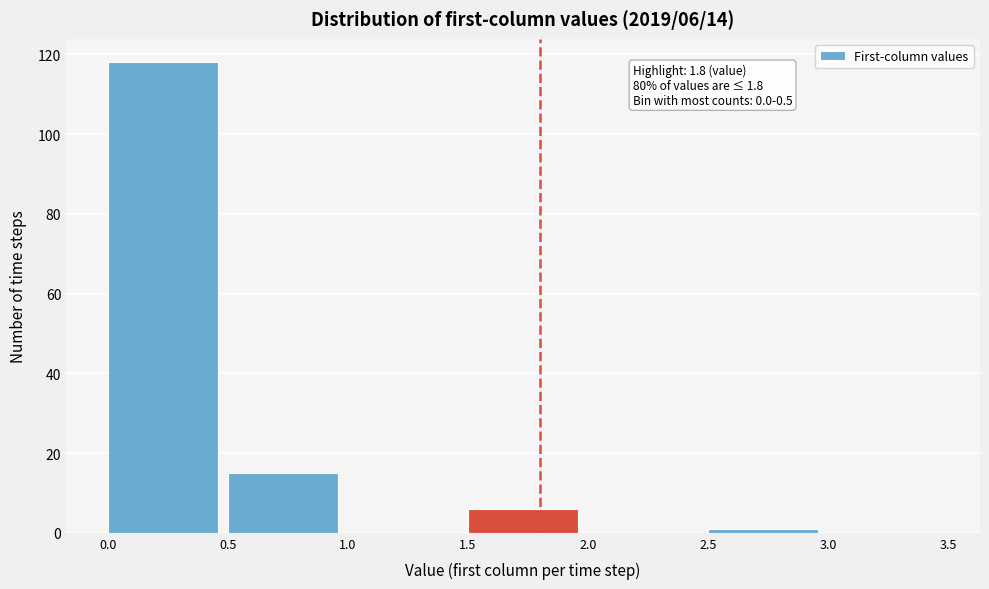

Over which range of the x-axis is the bar tallest?

0.0 to 0.5